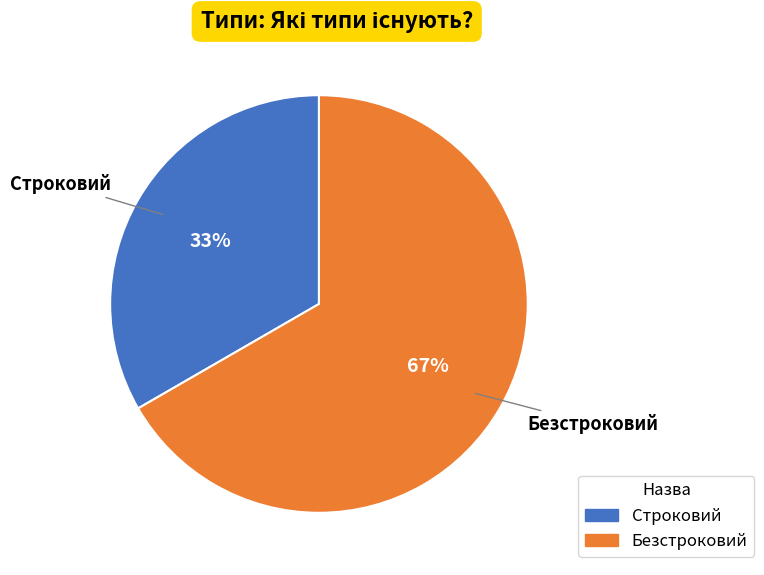

Is the sum of Безстроковий and Строковий greater than half?

Yes